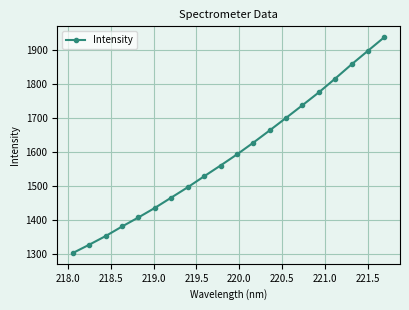

Reading right to left, list all the values displayed in this chart.

1939.3	1899.2	1859.1	1817.2	1776.4	1738.5	1701.1	1664.2	1628.0	1593.2	1560.5	1528.7	1496.4	1466.0	1435.6	1407.6	1380.8	1352.6	1327.1	1302.6